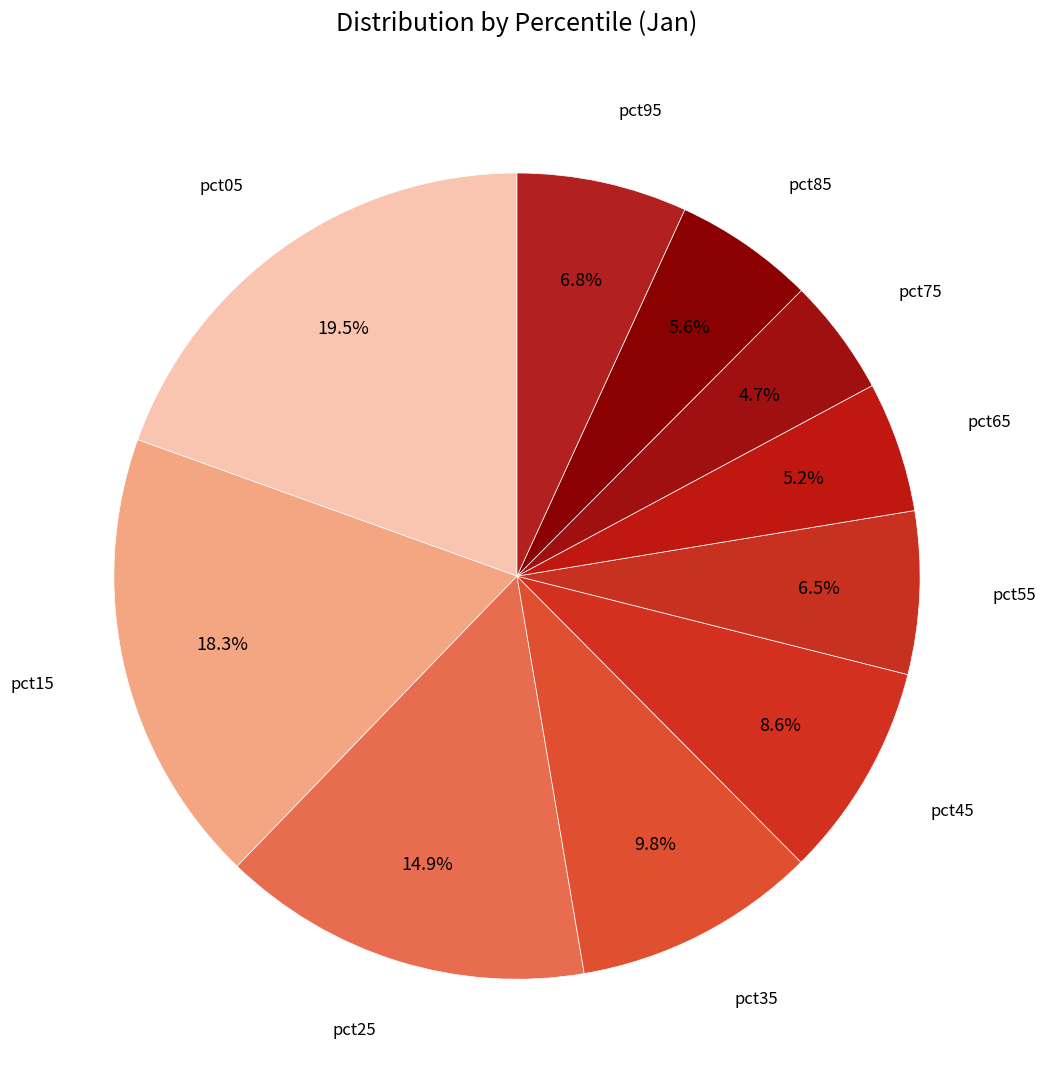

How many slices are in this pie chart?

10